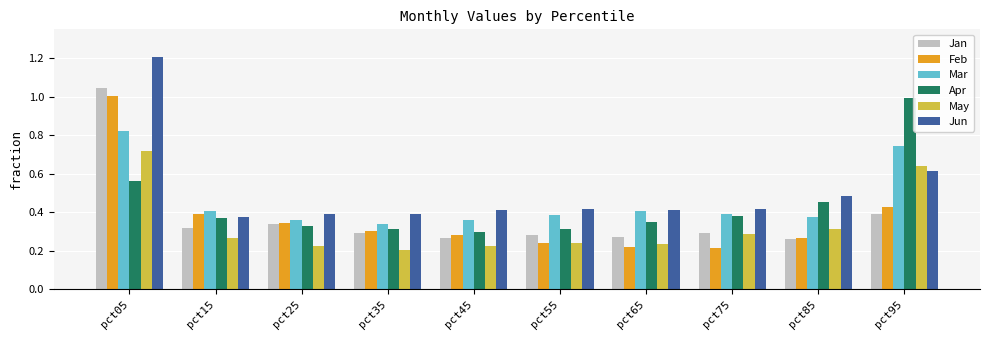

Is the value of Mar at pct05 greater than the value of May at pct15?

Yes